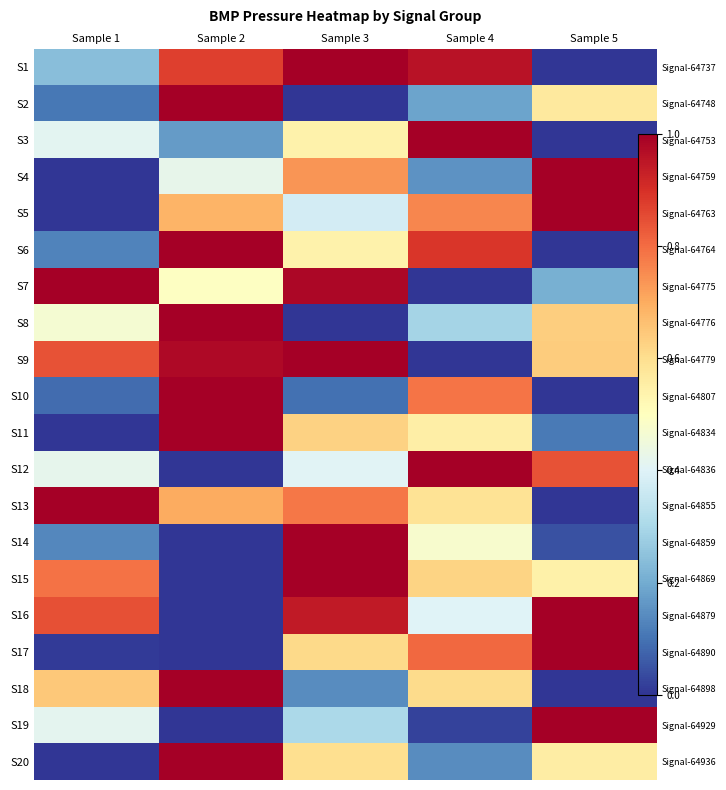

True or false: S19 has a value of 0.6 at Sample 2.

False